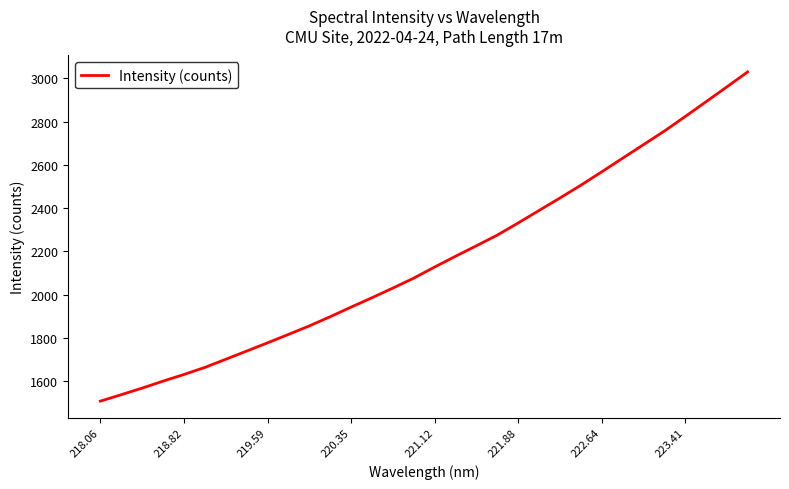

What is the sum of all values?

69151.7